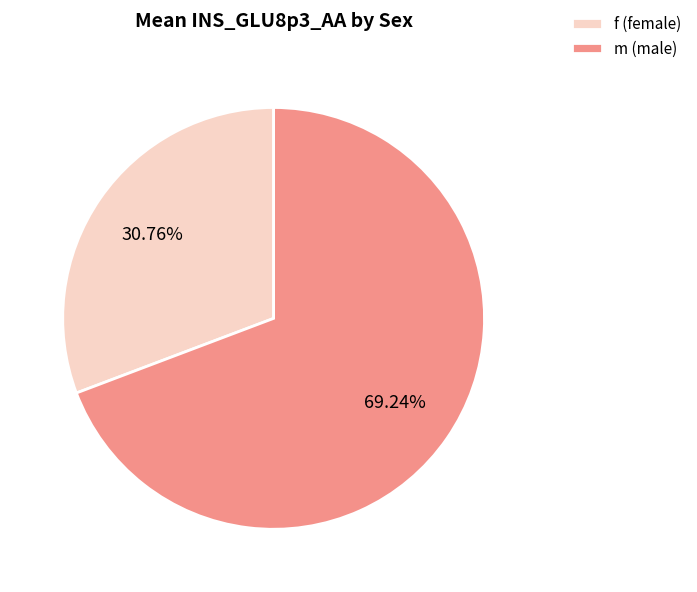

Which has a higher value, f (female) or m (male)?

m (male)